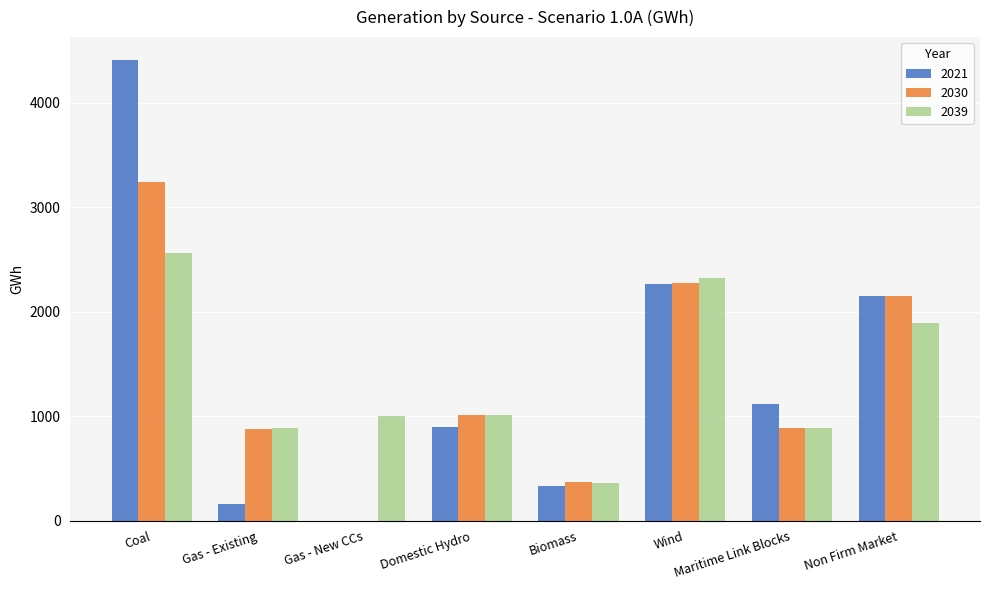

What is the highest value of the 2039 series?

2564.1